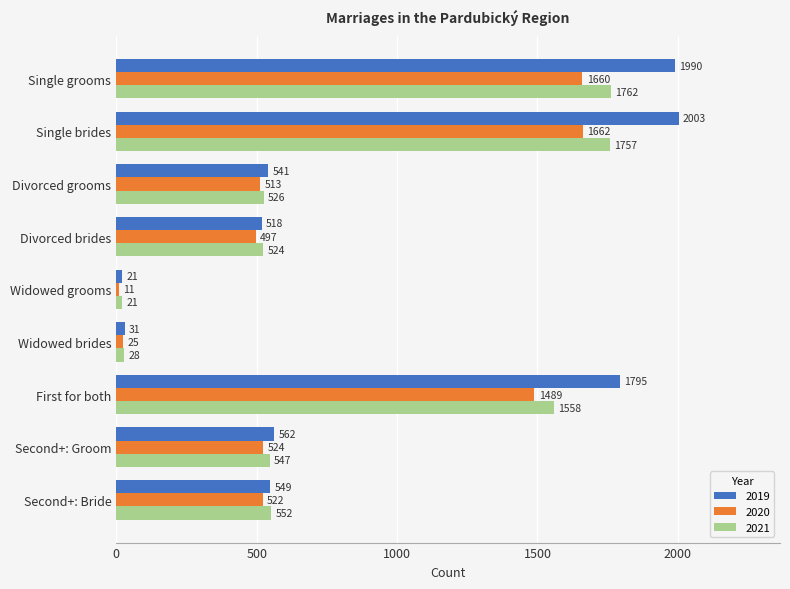

What is the minimum value shown in the chart?

11